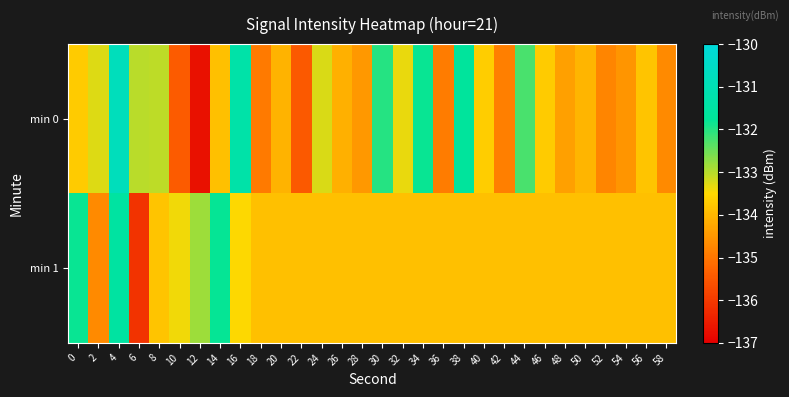

Rank the series by their average value, from highest to lowest.

min 1, min 0